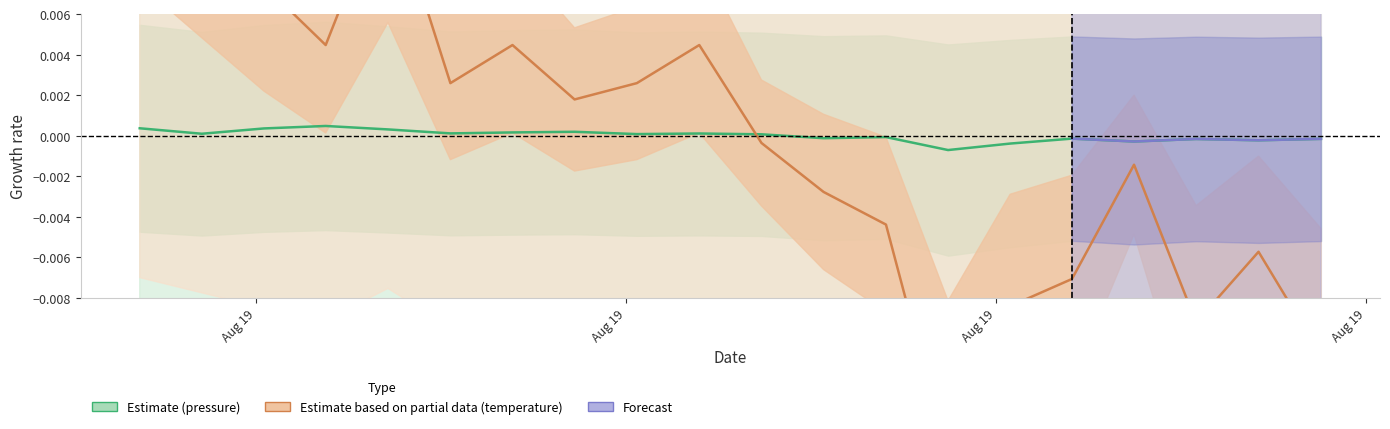

In temperature, how many points are higher than both neighbors (excluding endpoints)?

5